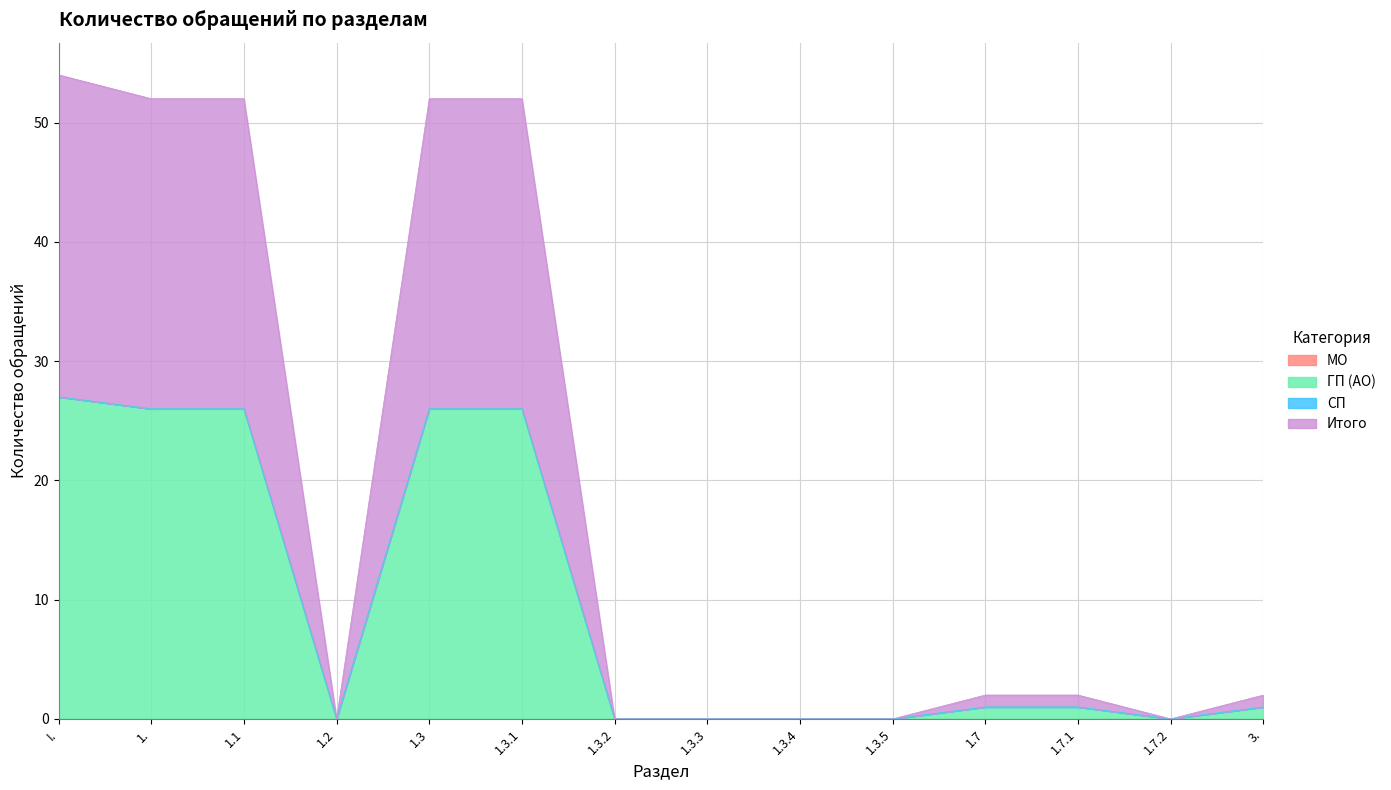

Reading right to left, transcribe all the data shown in this chart.

ГП (АО): 3.=1	1.7.2=0	1.7.1=1	1.7=1	1.3.5=0	1.3.4=0	1.3.3=0	1.3.2=0	1.3.1=26	1.3=26	1.2=0	1.1=26	1.=26	I.=27
Итого: 3.=1	1.7.2=0	1.7.1=1	1.7=1	1.3.5=0	1.3.4=0	1.3.3=0	1.3.2=0	1.3.1=26	1.3=26	1.2=0	1.1=26	1.=26	I.=27